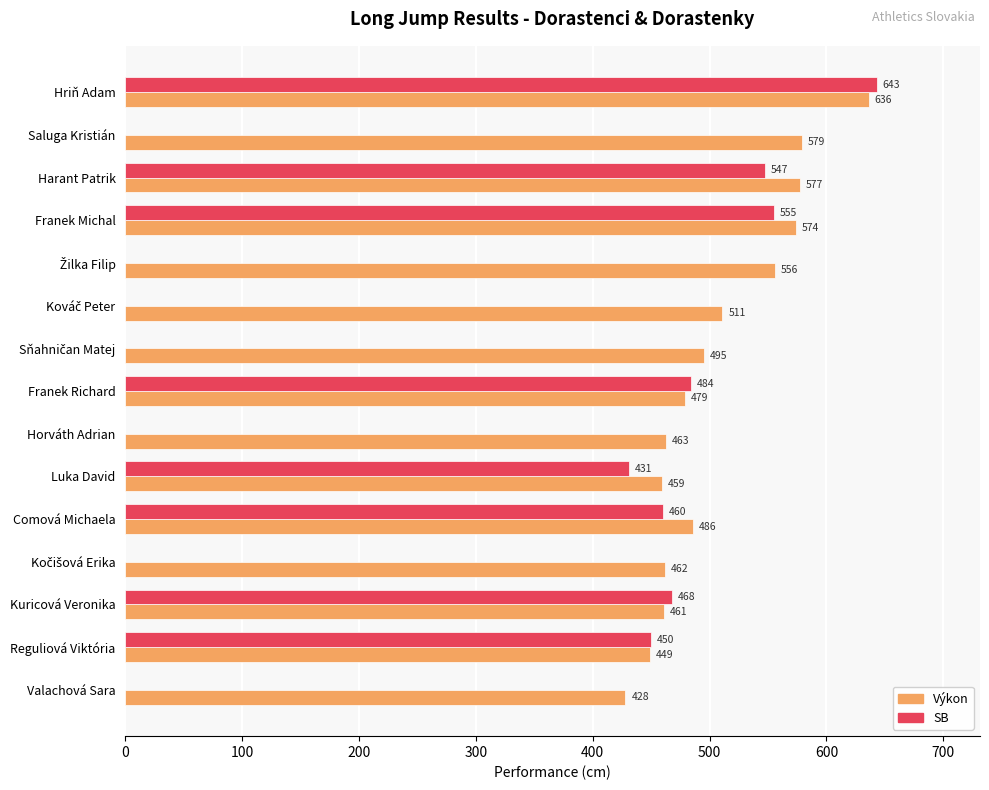

Where is SB nearest to the value 321?

Luka David